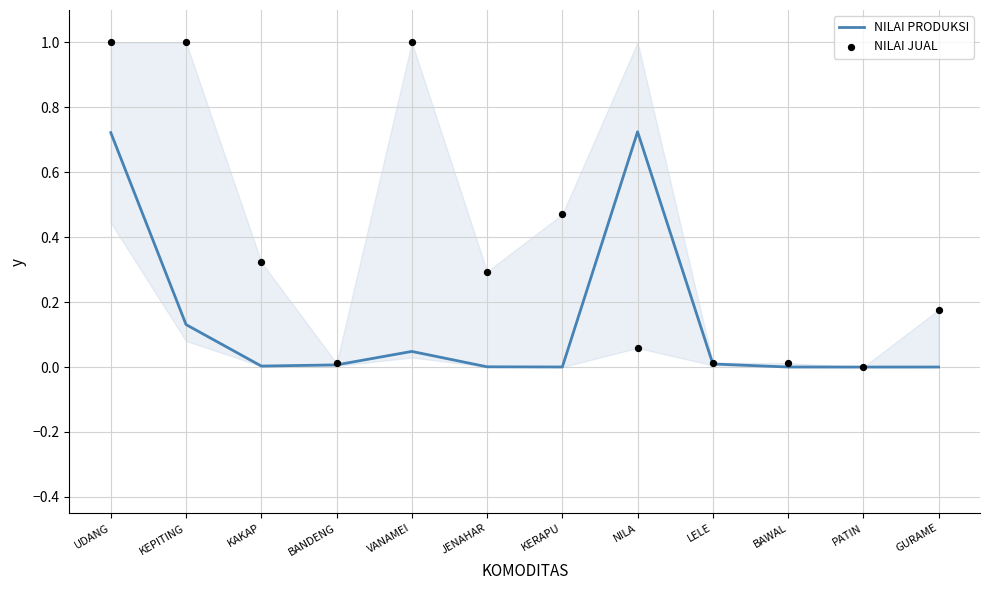

At how many categories does at least one series exceed 0?

11